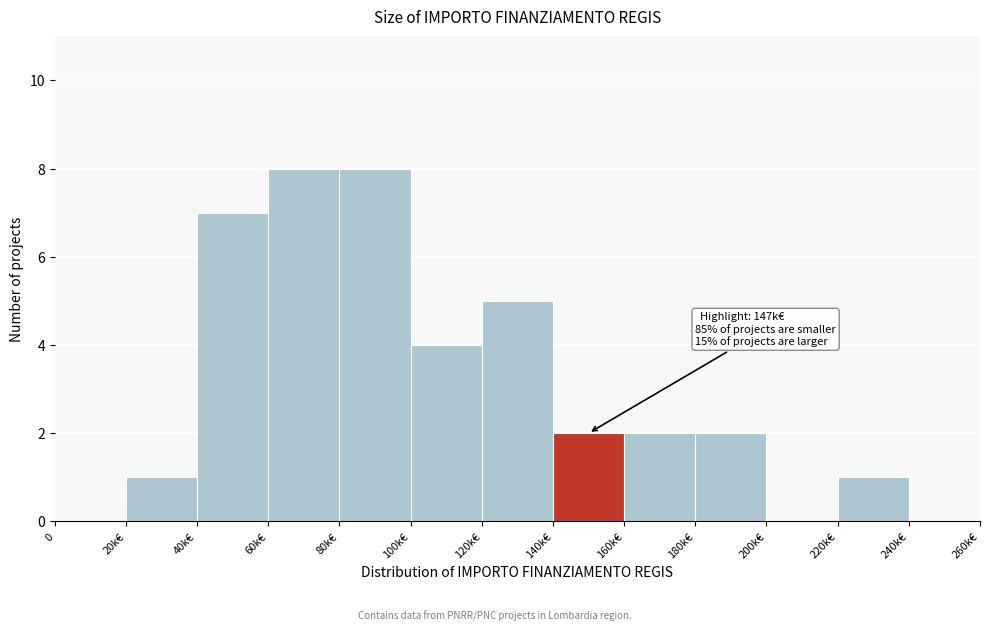

Reading left to right, what are all the values shown in this chart?

0=0	20k€=1	40k€=7	60k€=8	80k€=8	100k€=4	120k€=5	140k€=2	160k€=2	180k€=2	200k€=0	220k€=1	240k€=0